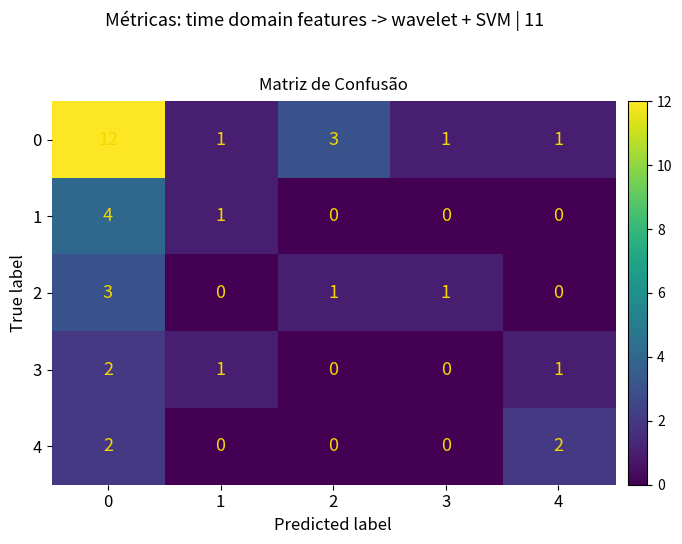

Count the number of categories in the chart.

5